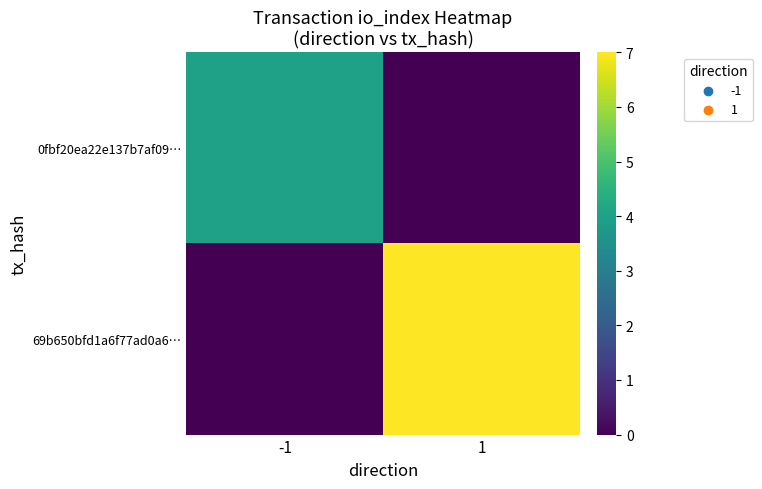

At 1, list the series in order from smallest to largest.

0fbf20ea22e137b7af09…, 69b650bfd1a6f77ad0a6…